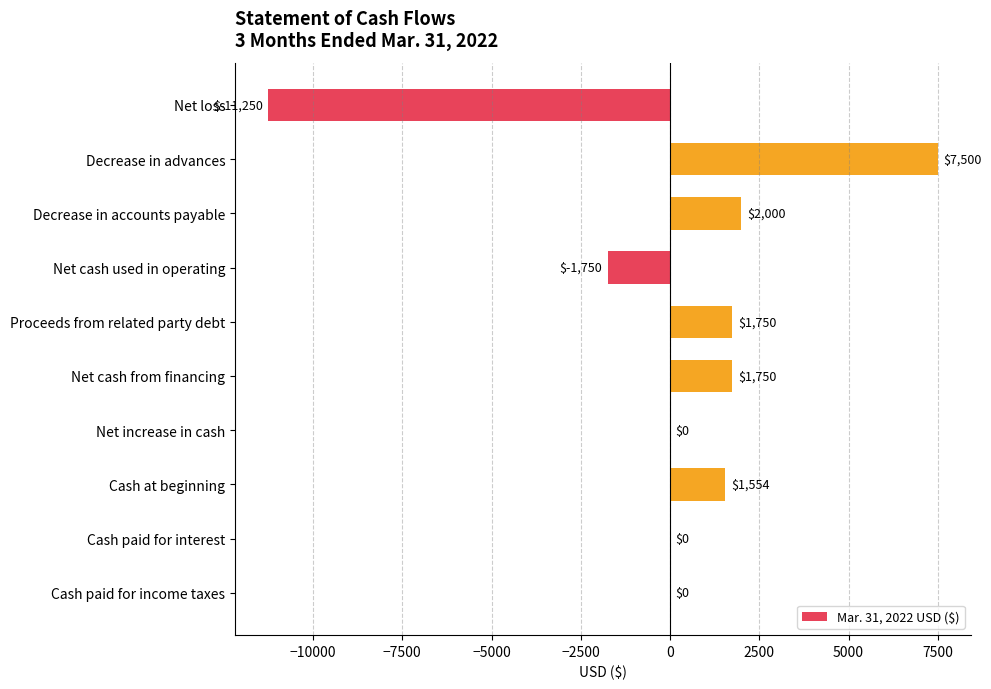

Which label corresponds to the largest value in the chart?

Decrease in advances